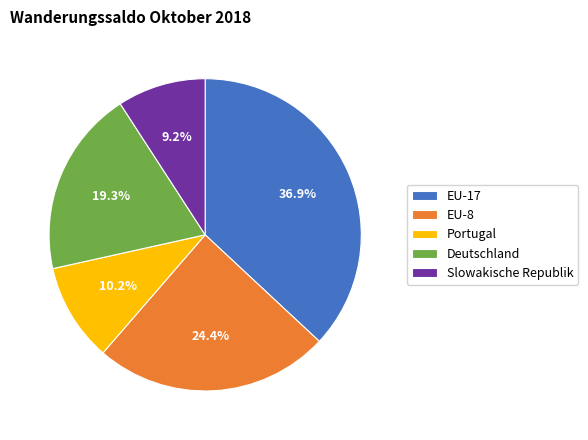

To the nearest percent, what portion does Slowakische Republik represent?

9%